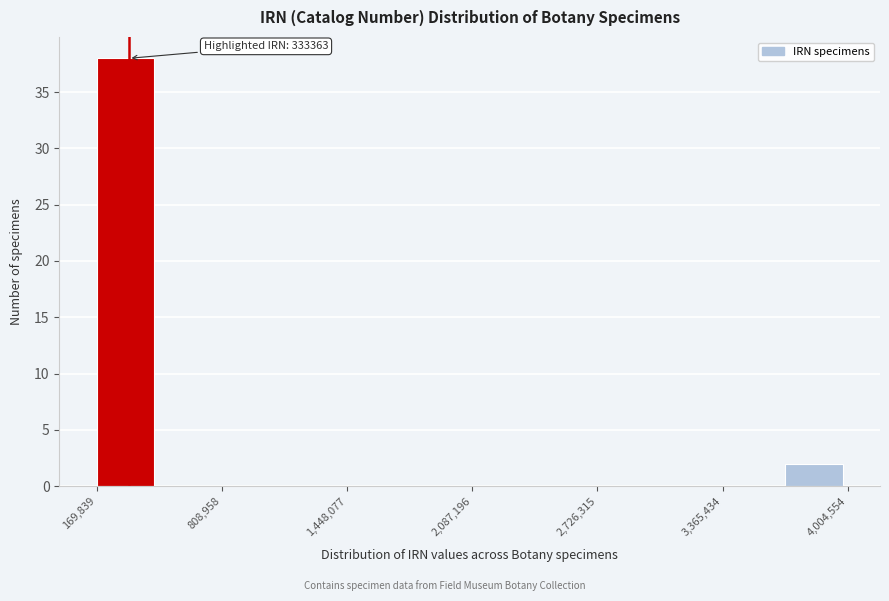

Read against the x-axis, roughly where is the centre of the tallest bar?

300000